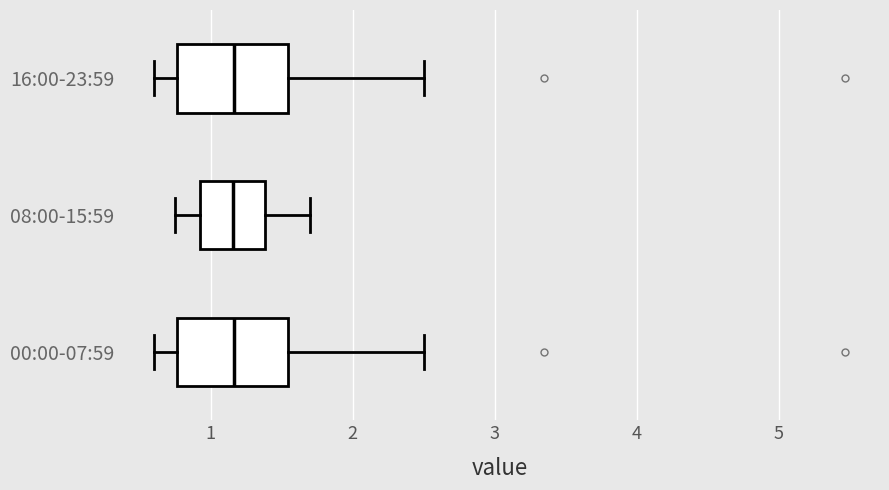

Where is the right edge of the box for 16:00-23:59 on the x-axis? The values are not printed on the chart, so give them approximately, as read against the axis.

1.5